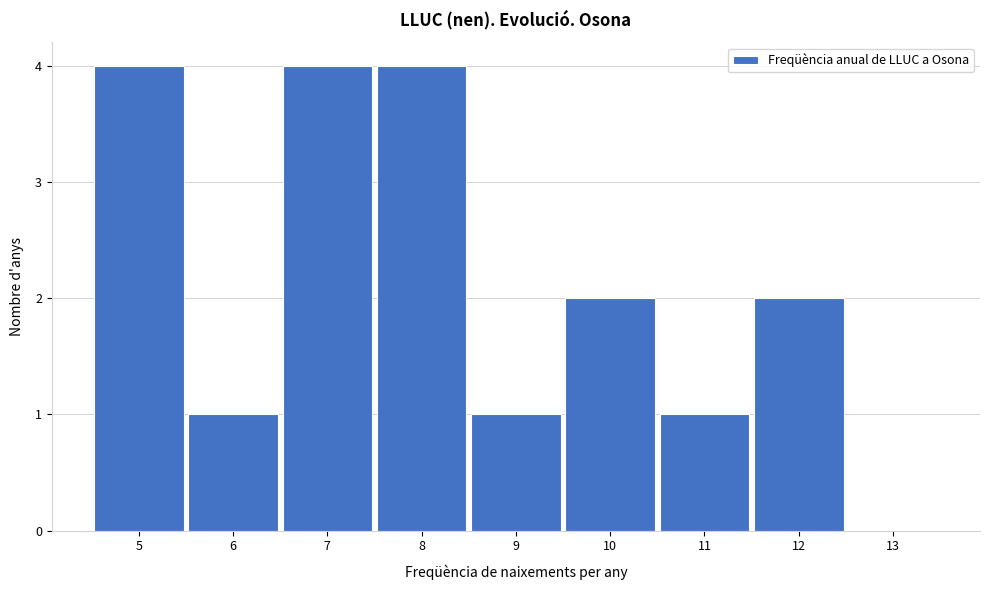

Reading left to right, transcribe this chart: for each bar, give the range it covers on the x-axis and its height. The values are not printed on the chart, so give them approximately, as read against the axis.

4.5 to 5.5: 4
5.5 to 6.5: 1
6.5 to 7.5: 4
7.5 to 8.5: 4
8.5 to 9.5: 1
9.5 to 10.5: 2
10.5 to 11.5: 1
11.5 to 12.5: 2
12.5 to 13.5: 0